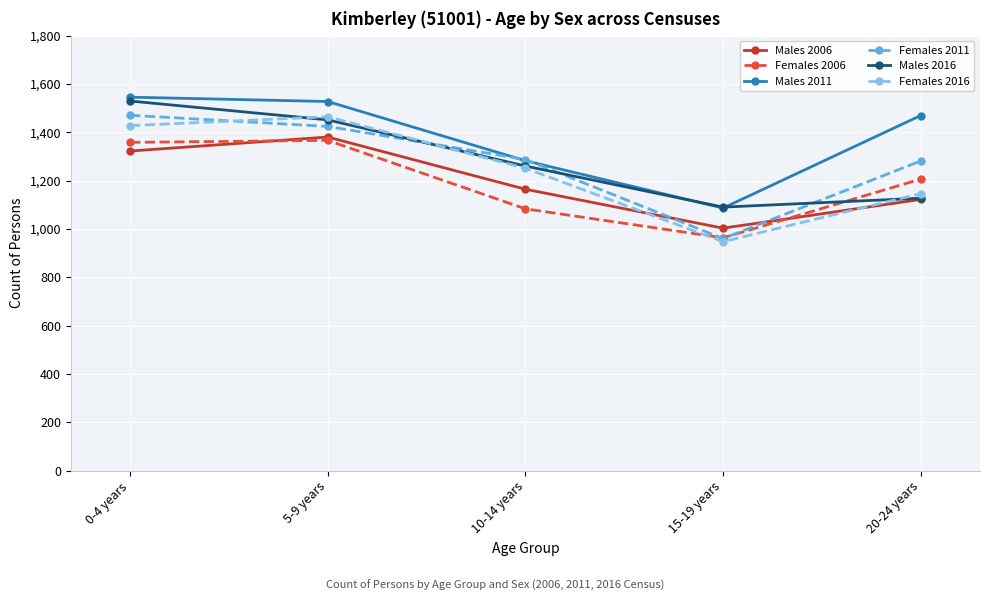

True or false: Females 2011 and Males 2006 cross at least once.

True